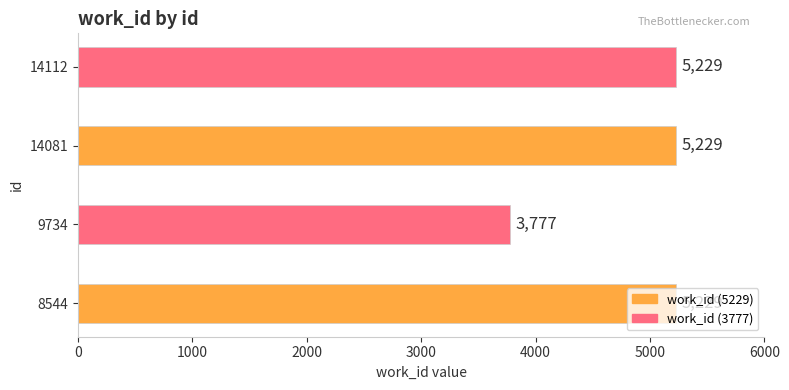

What is the sum of all values?

19464